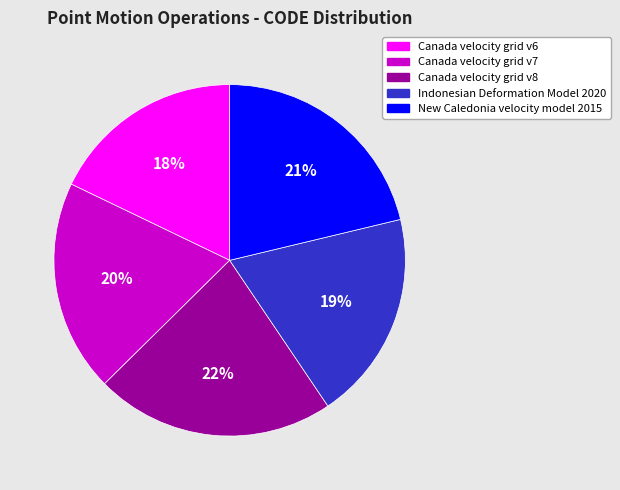

Do Canada velocity grid v7 and Canada velocity grid v8 together represent more than half of the pie?

No